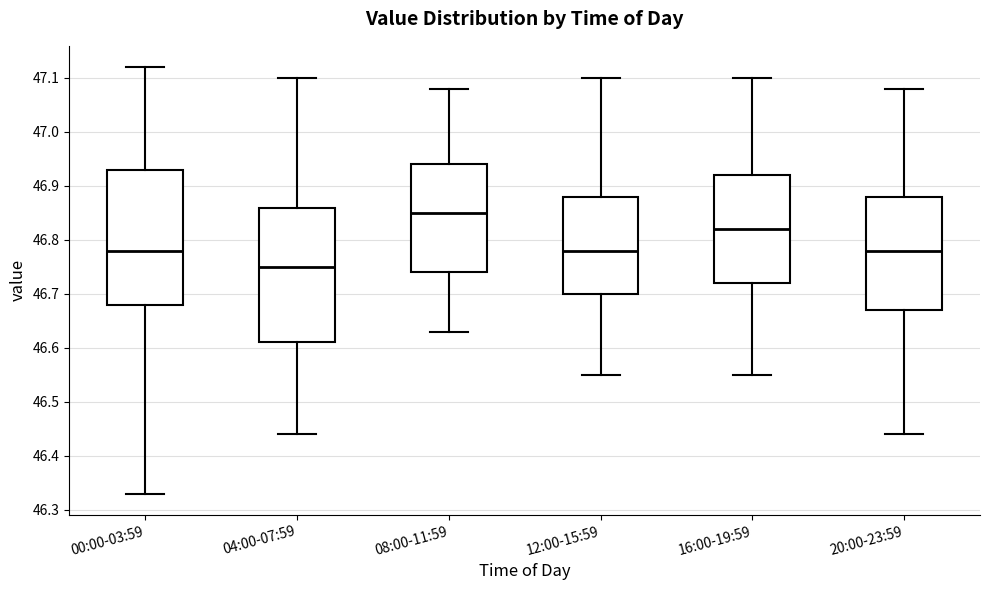

Where does the lower whisker of the box for 20:00-23:59 end on the y-axis? The values are not printed on the chart, so give them approximately, as read against the axis.

46.44